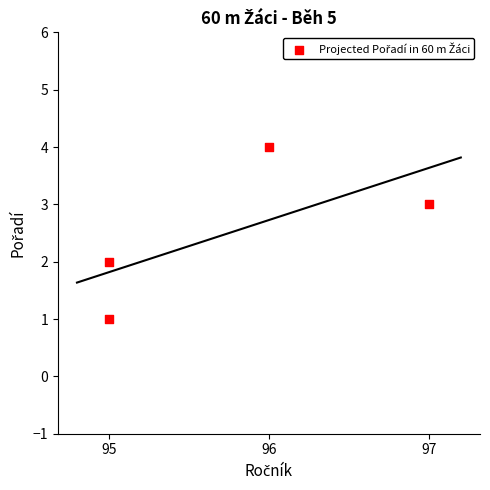

What is the average X value?

96